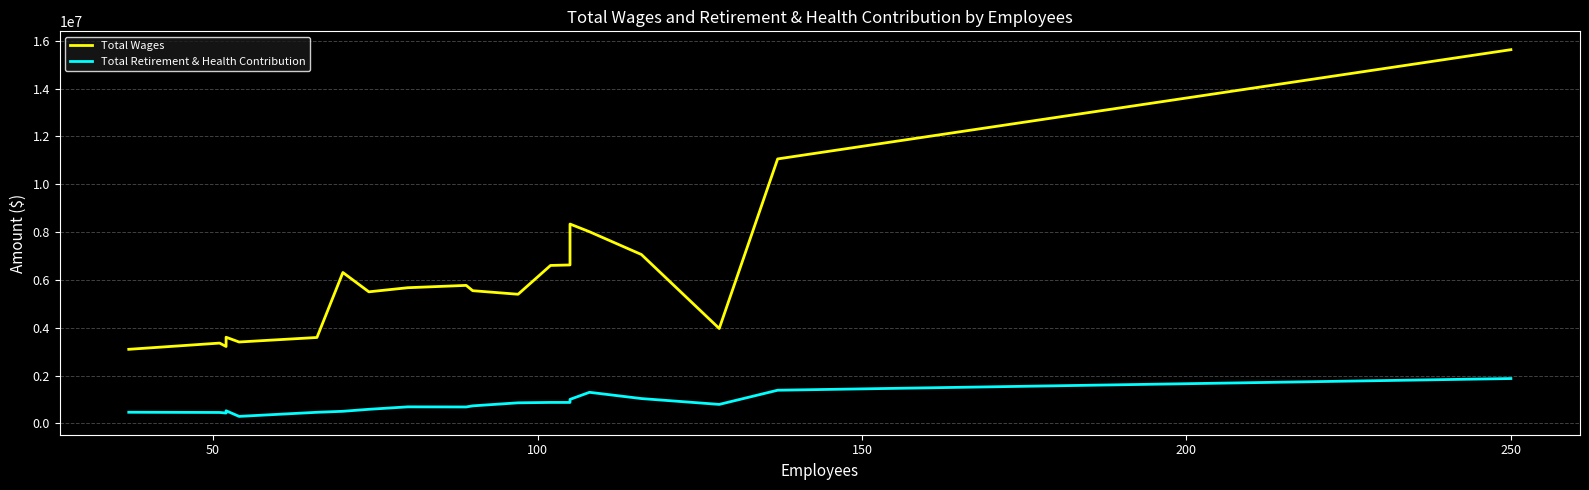

What are all the series names shown in the legend?

Total Wages, Total Retirement & Health Contribution